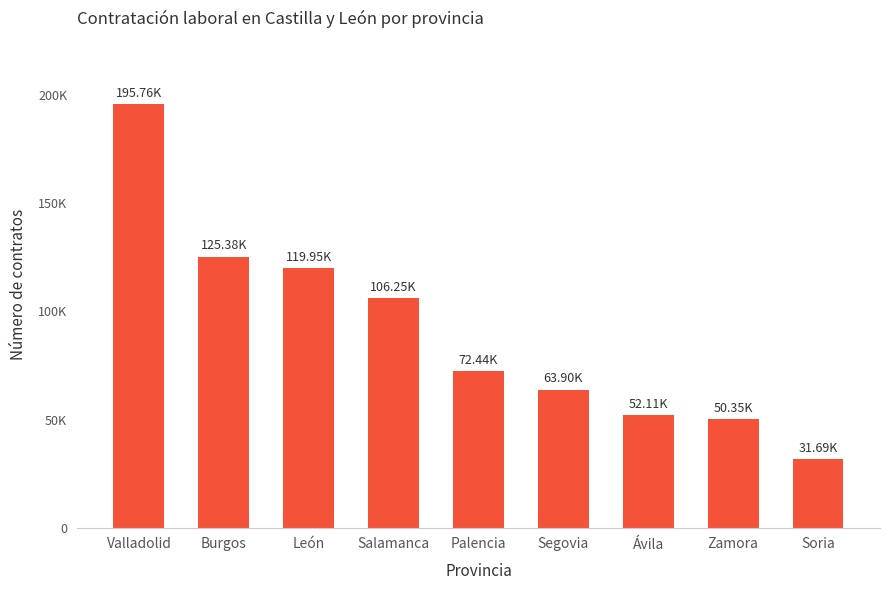

What is the difference between the values at Palencia and Valladolid?

123318